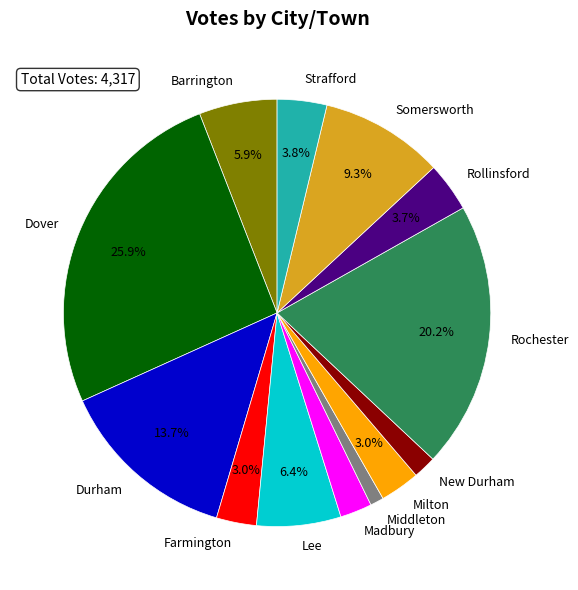

To the nearest percent, what percentage of the pie is Milton?

3%